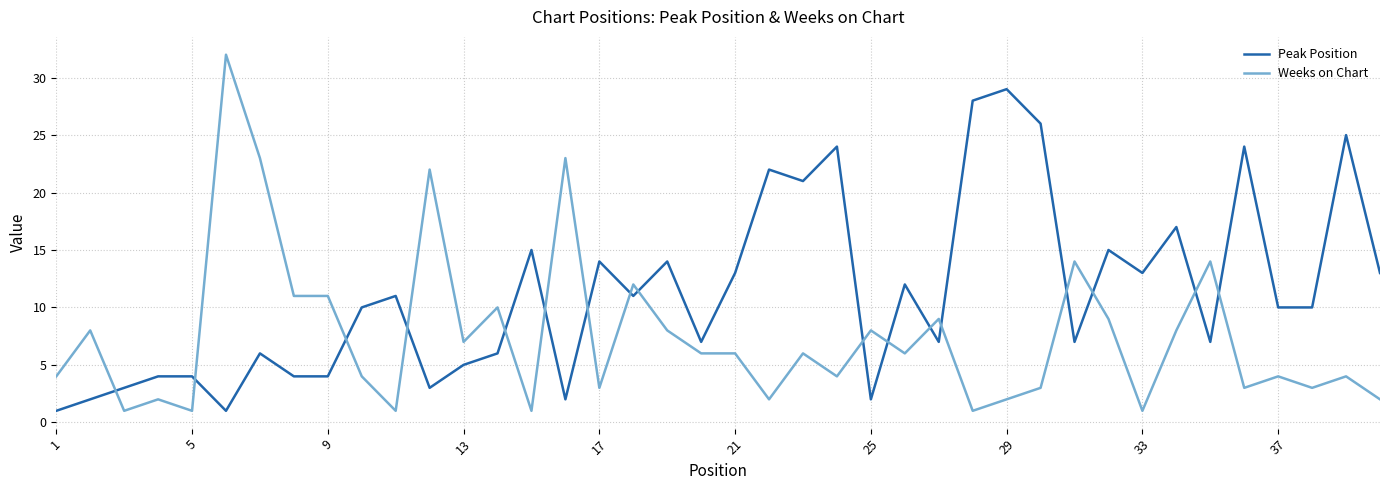

What is the difference between the maximum and minimum values in the Weeks on Chart series?

31